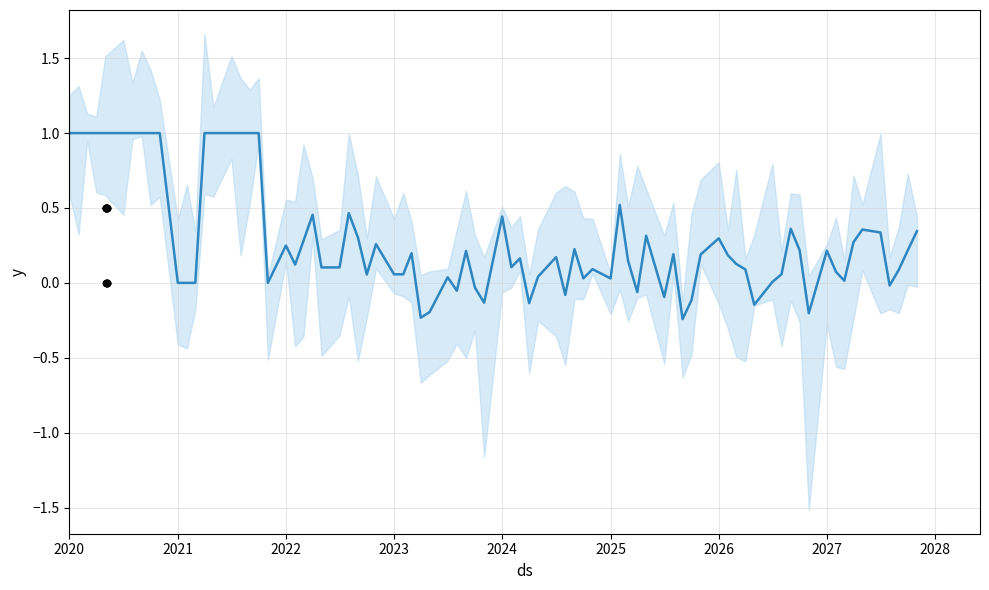

At which category is the sum across all series the highest?

2020-05-06